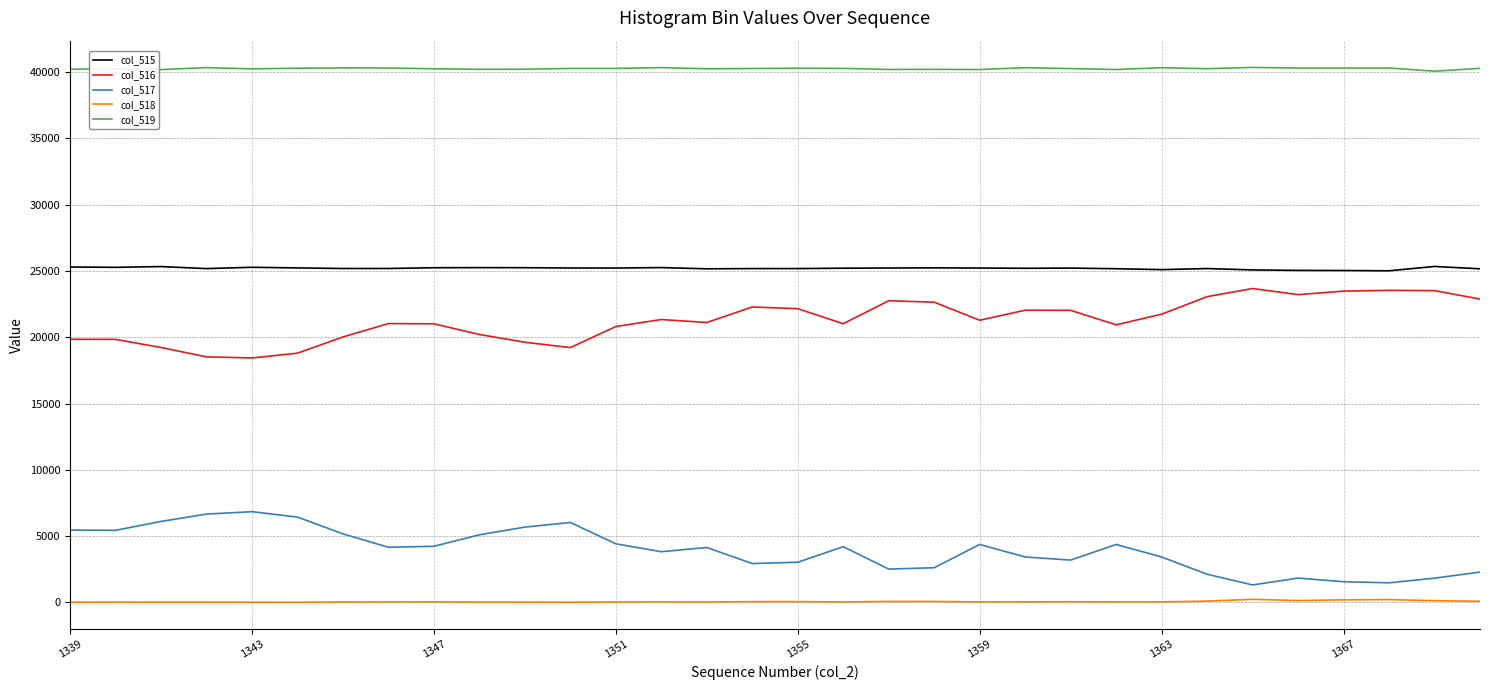

Which series has the largest total across all categories?

col_519